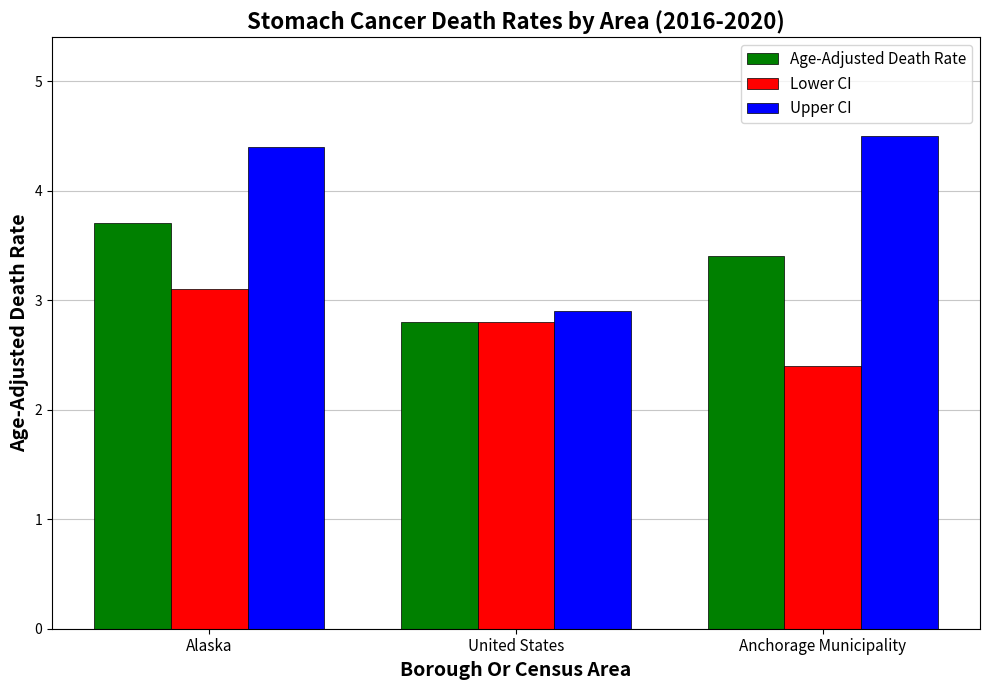

Does the chart contain any negative values?

No